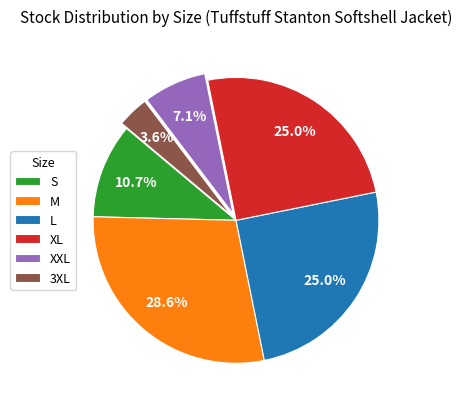

To the nearest percent, what is the average slice percentage?

17%